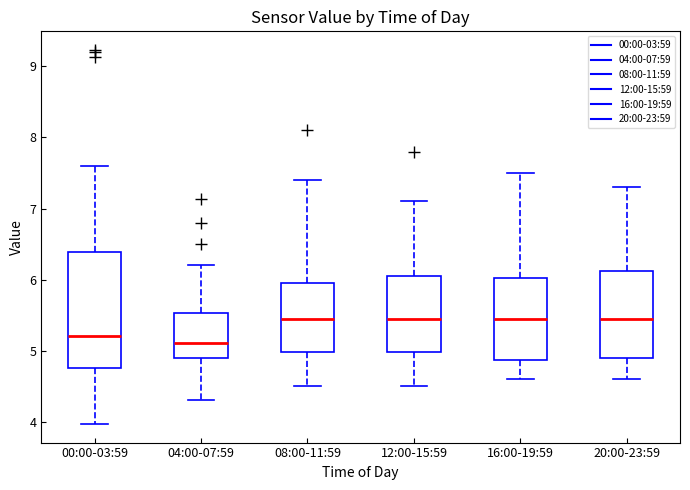

Which box is the tallest, from its lower edge to its upper edge?

00:00-03:59